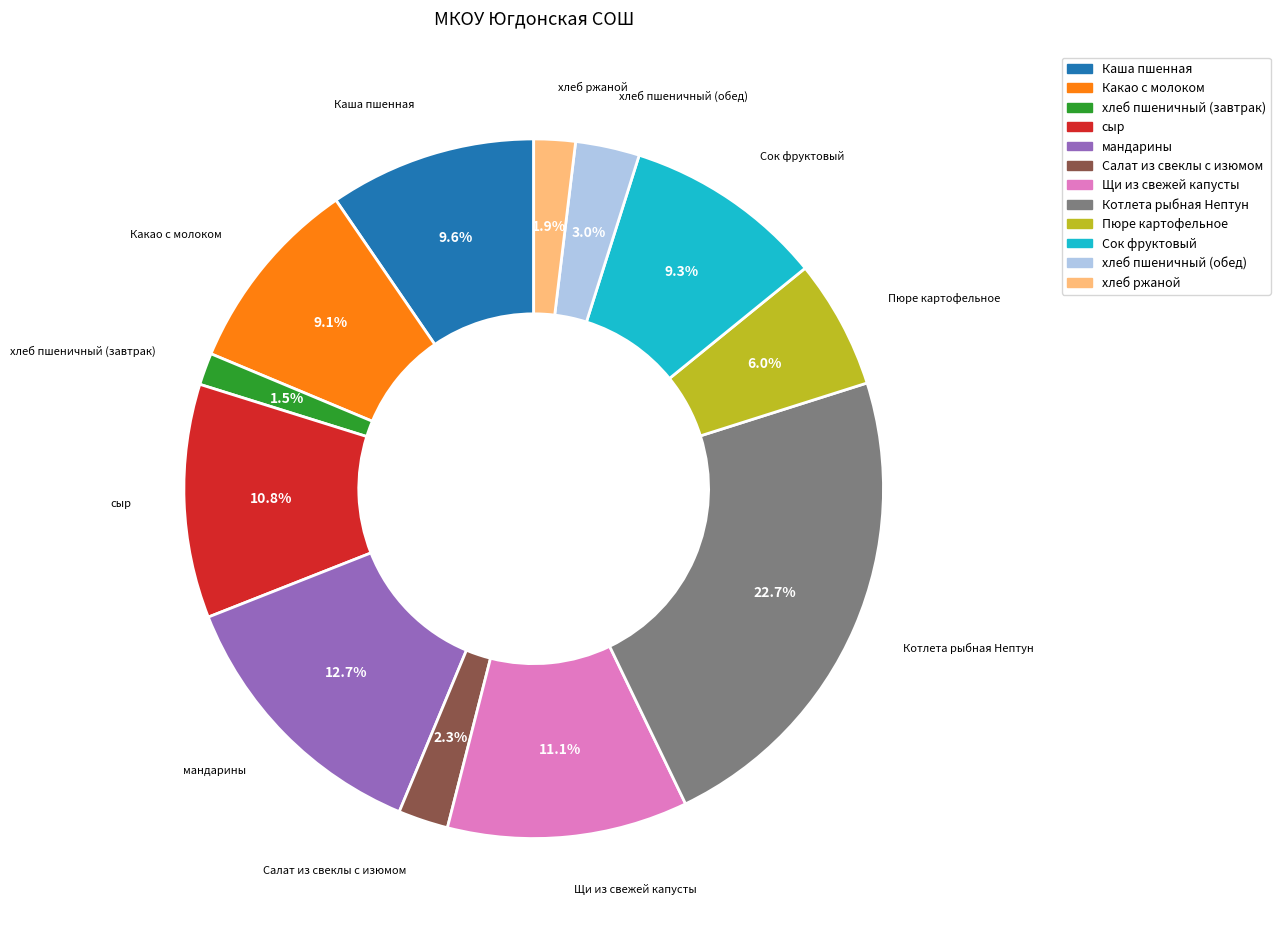

To the nearest percent, what percentage of the pie is Пюре картофельное?

6%